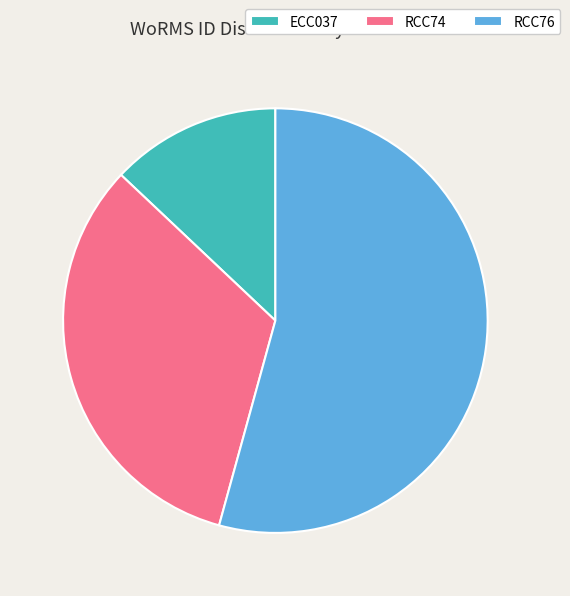

Combined, do RCC76 and ECC037 account for over 50%?

Yes